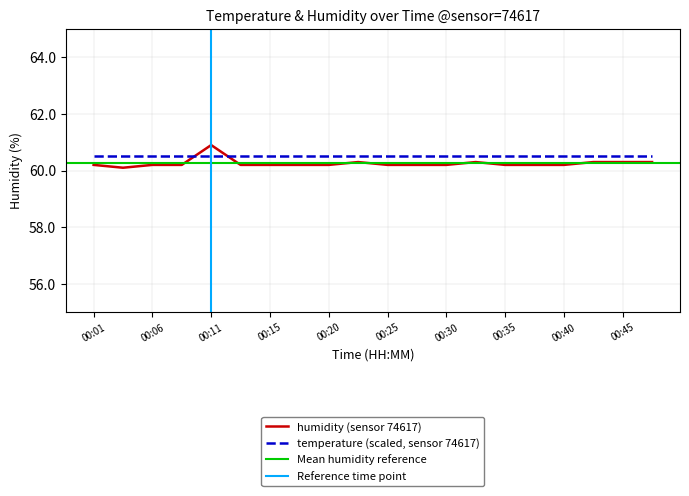

What is the greatest value displayed?

60.9